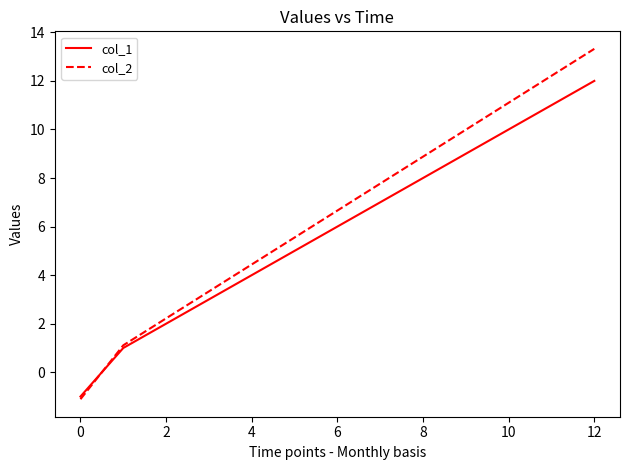

List the series in order of their peak value, lowest first.

col_1, col_2